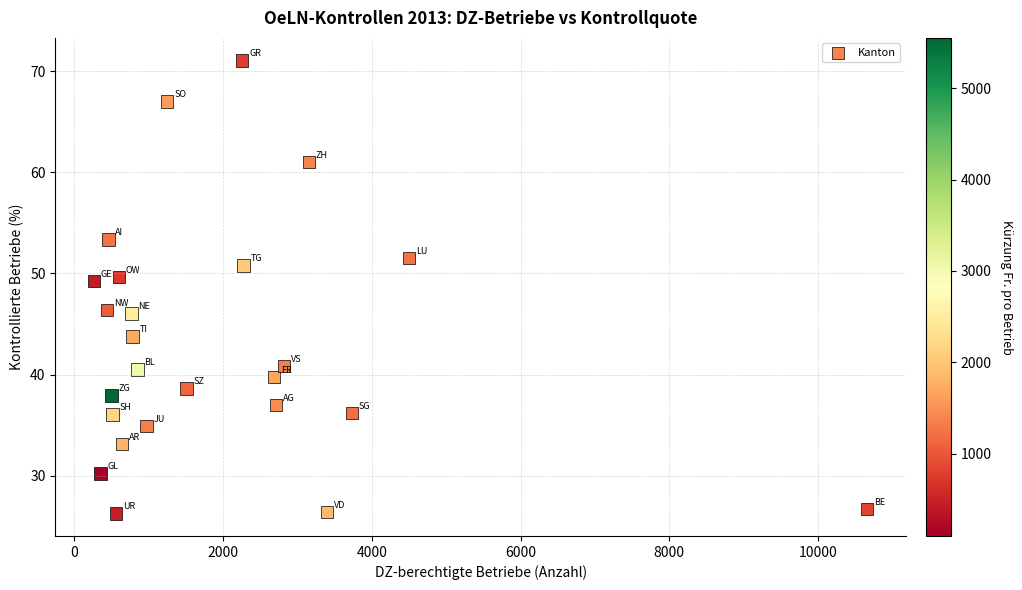

What is the range of Y values (max minus min)?

44.8